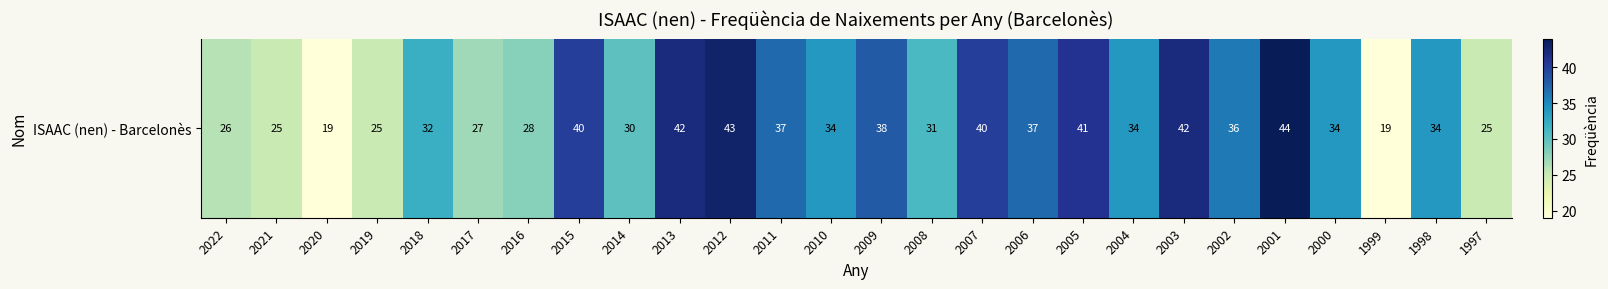

Between 2001 and 1999, which is larger?

2001